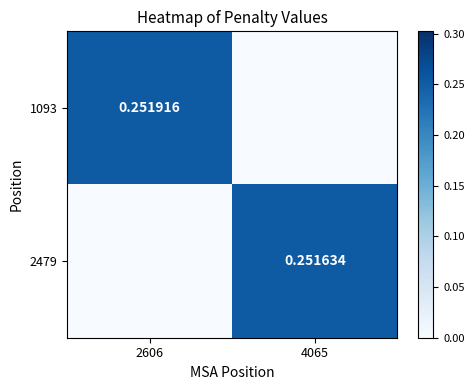

The value of 1093 at 2606 is 0.3. True or false?

True